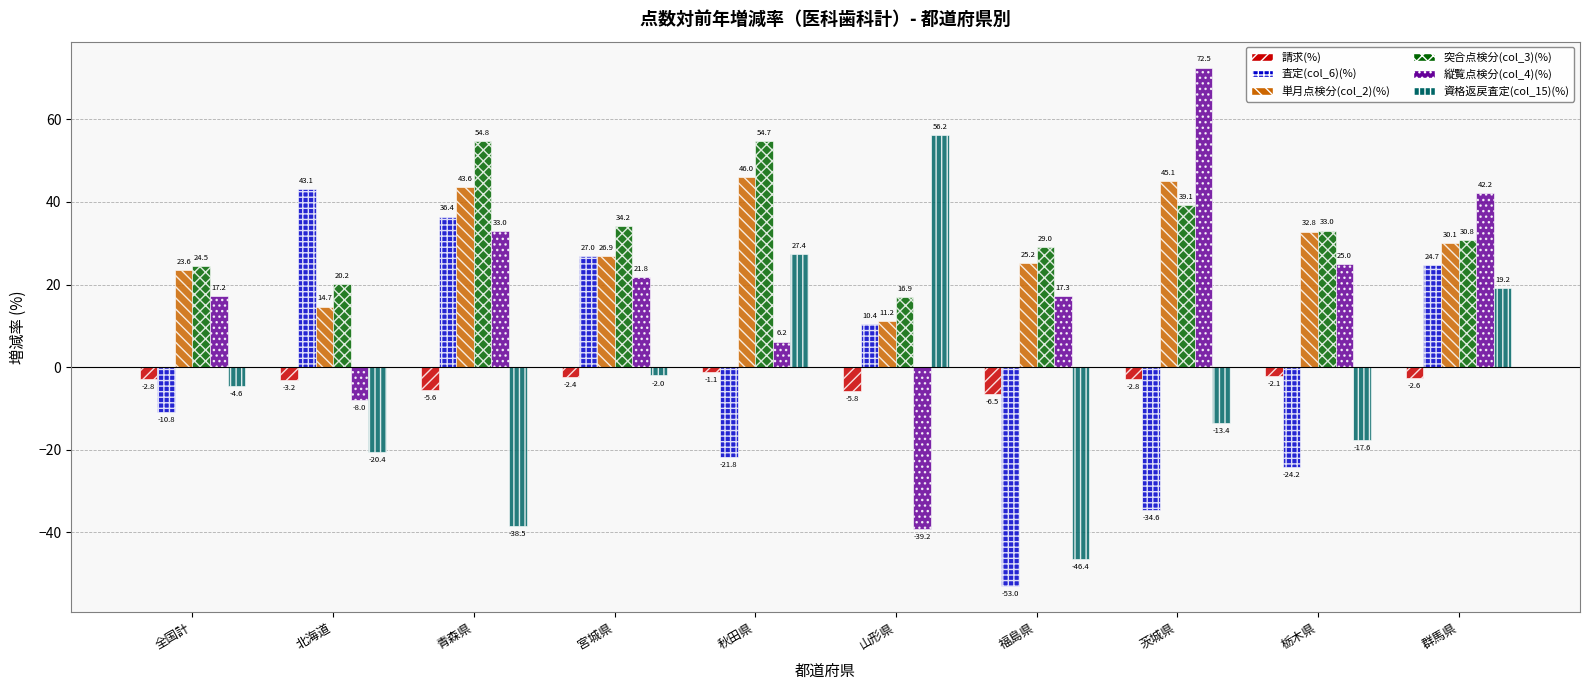

How many negative values does the 縦覧点検分(col_4)(%) series have?

2